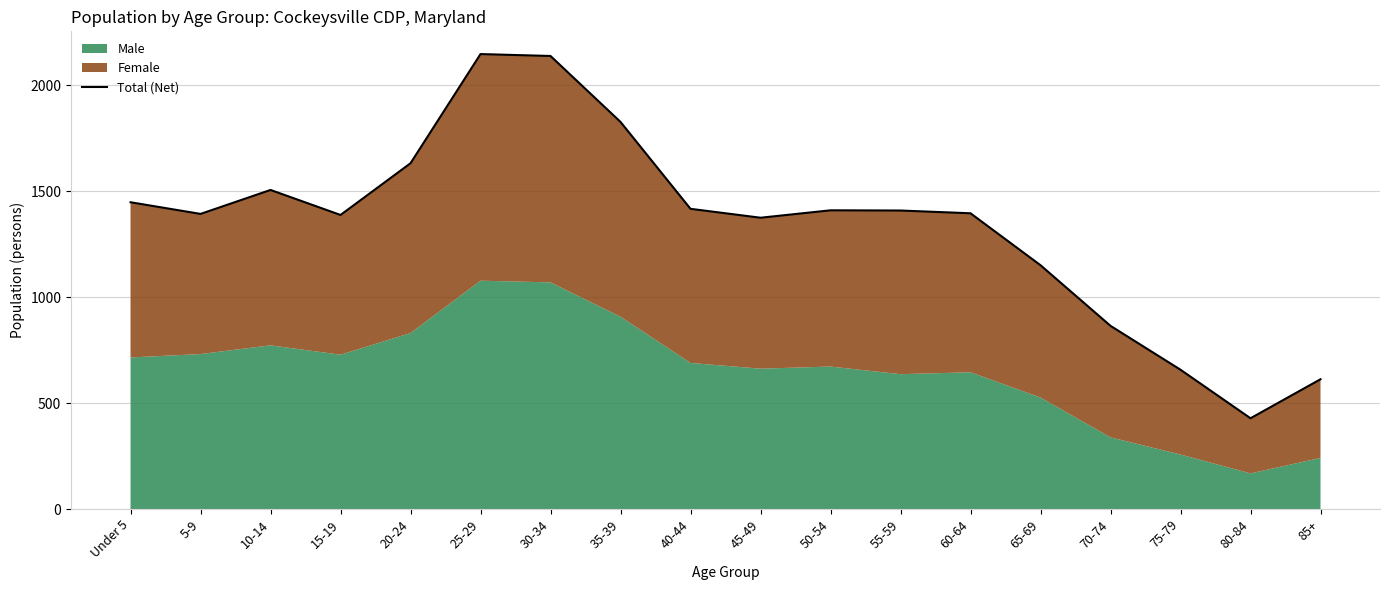

What is the label of the 3rd point from the right?

75-79